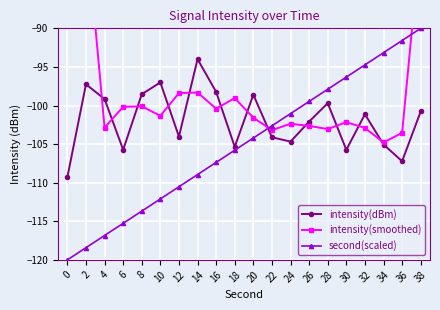

Reading left to right, what are all the values shown in this chart?

intensity(dBm): 0=-109.3	2=-97.3	4=-99.2	6=-105.7	8=-98.5	10=-97.0	12=-104.0	14=-94.0	16=-98.2	18=-105.4	20=-98.6	22=-104.1	24=-104.7	26=-102.1	28=-99.7	30=-105.7	32=-101.1	34=-105.1	36=-107.2	38=-100.8
intensity(smoothed): 0=-51.6	2=-76.4	4=-102.9	6=-100.2	8=-100.1	10=-101.3	12=-98.4	14=-98.3	16=-100.4	18=-99.0	20=-101.6	22=-103.2	24=-102.4	26=-102.6	28=-103.0	30=-102.2	32=-102.9	34=-104.8	36=-103.5	38=-78.3
second(scaled): 0=-120.0	2=-118.4	4=-116.8	6=-115.3	8=-113.7	10=-112.1	12=-110.5	14=-108.9	16=-107.4	18=-105.8	20=-104.2	22=-102.6	24=-101.1	26=-99.5	28=-97.9	30=-96.3	32=-94.7	34=-93.2	36=-91.6	38=-90.0